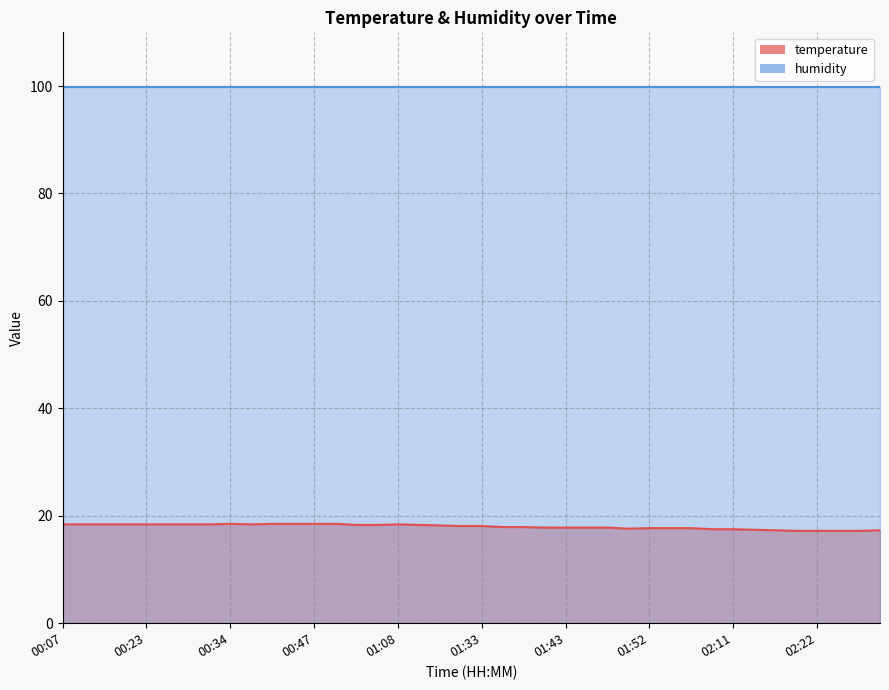

What is the label of the 12th point from the right?

01:52